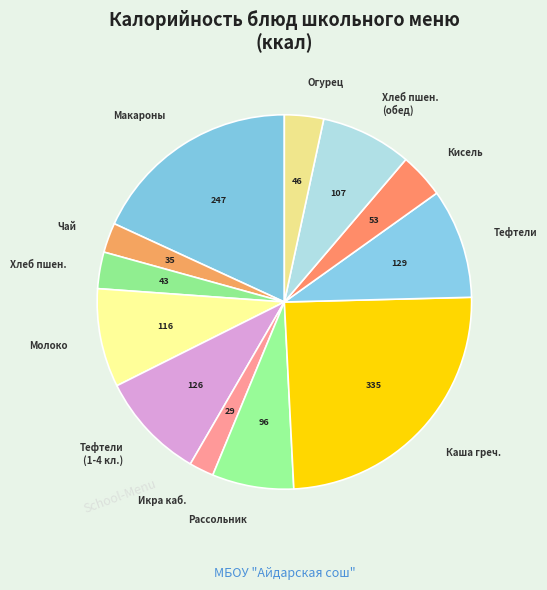

Does any single category account for the majority?

No